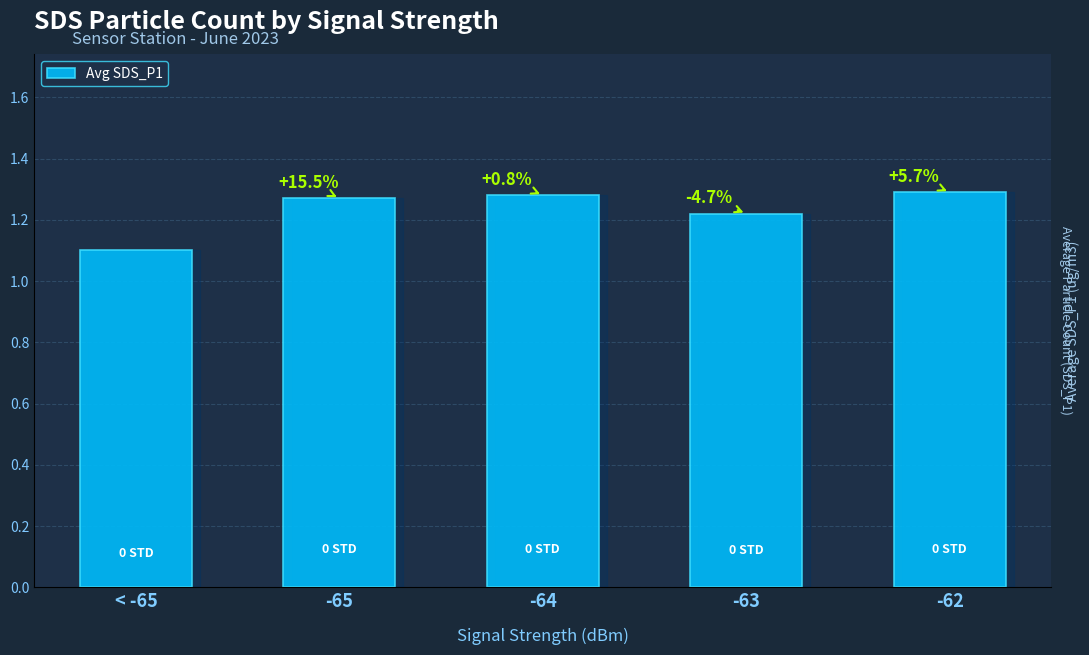

What is the label of the 3rd bar from the right?

-64